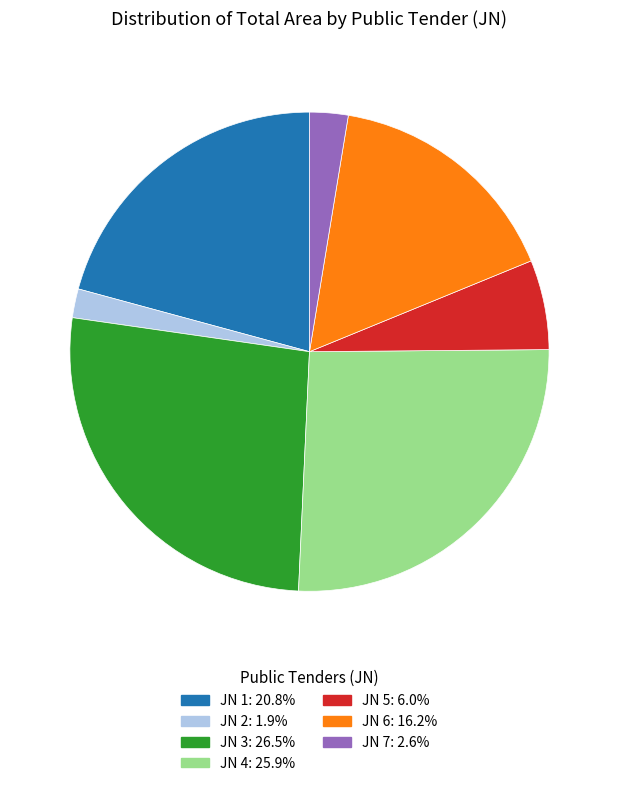

Is there any slice that represents more than half of the pie?

No